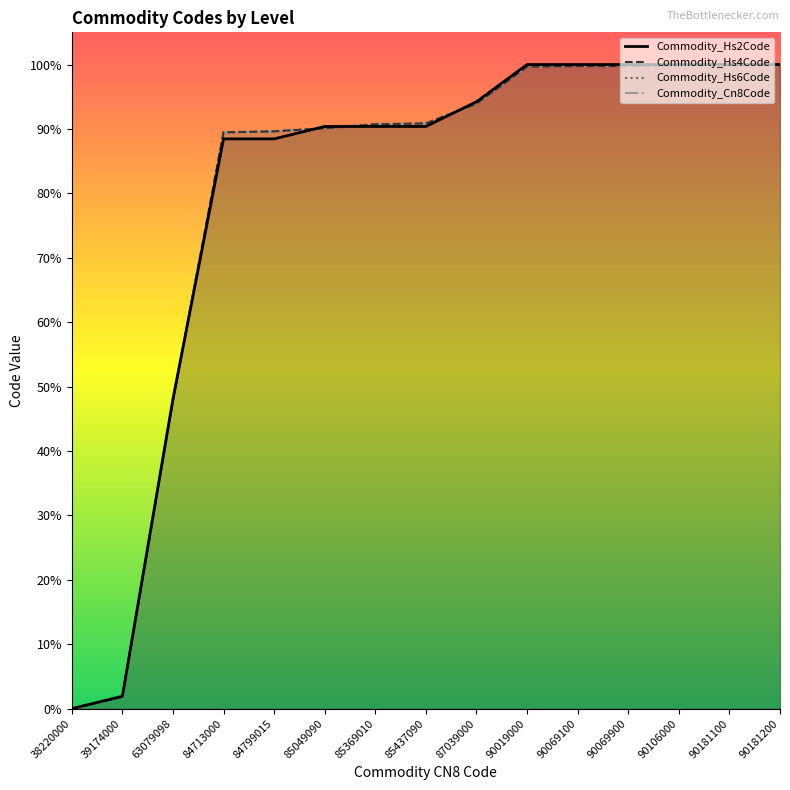

Does the chart display data point markers on the line(s)?

No